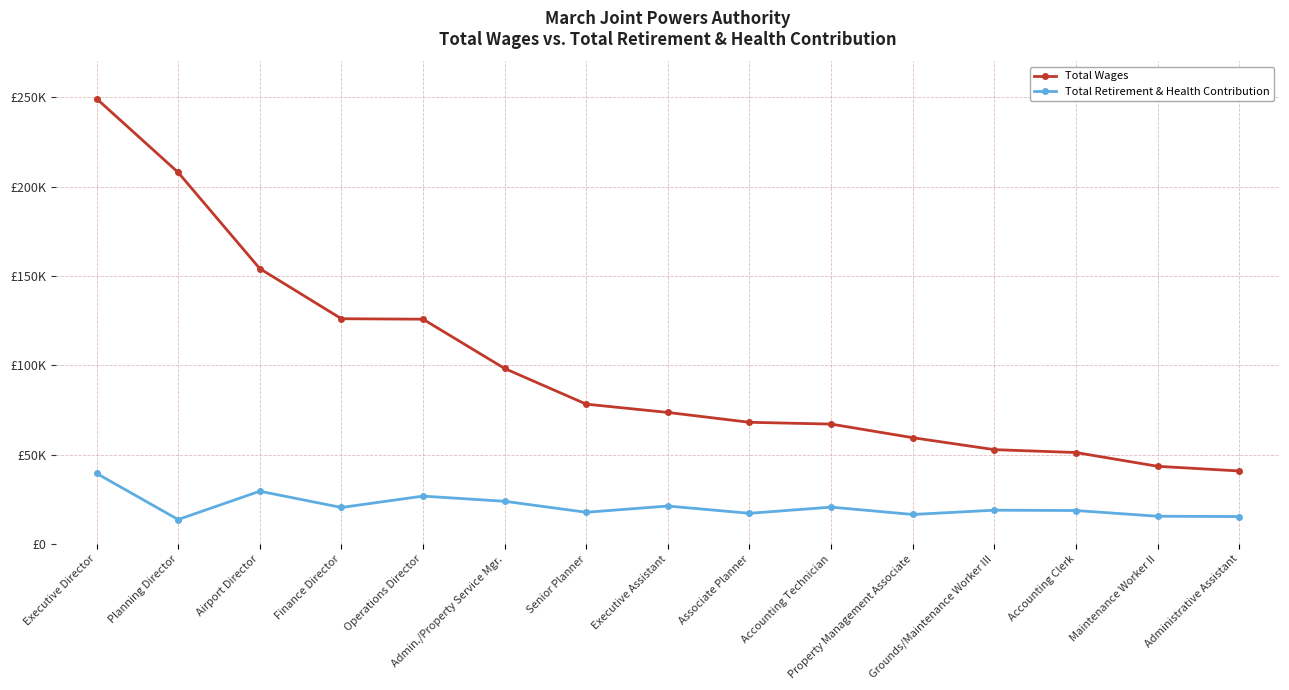

What are all the series names shown in the legend?

Total Wages, Total Retirement & Health Contribution